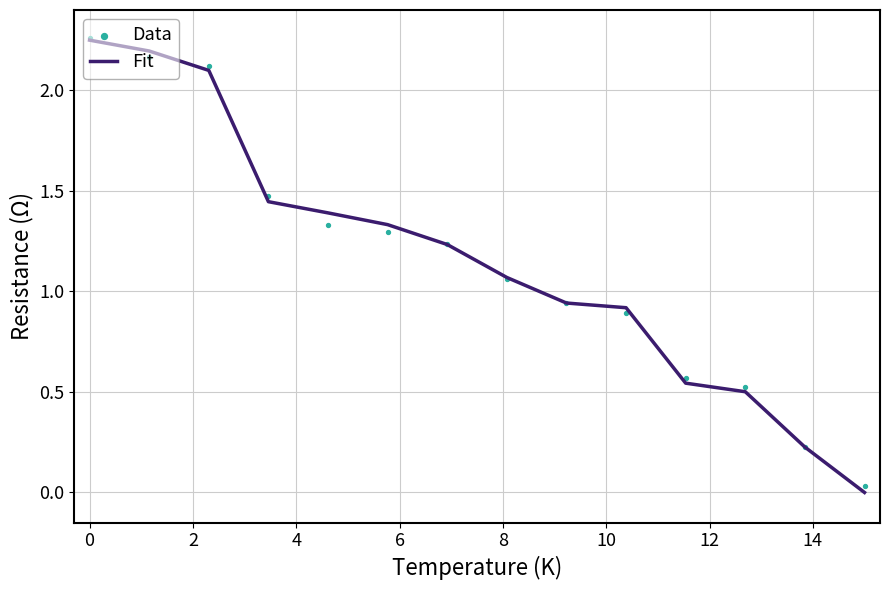

Is the value of Data at 8 greater than the value of Fit at 12?

Yes